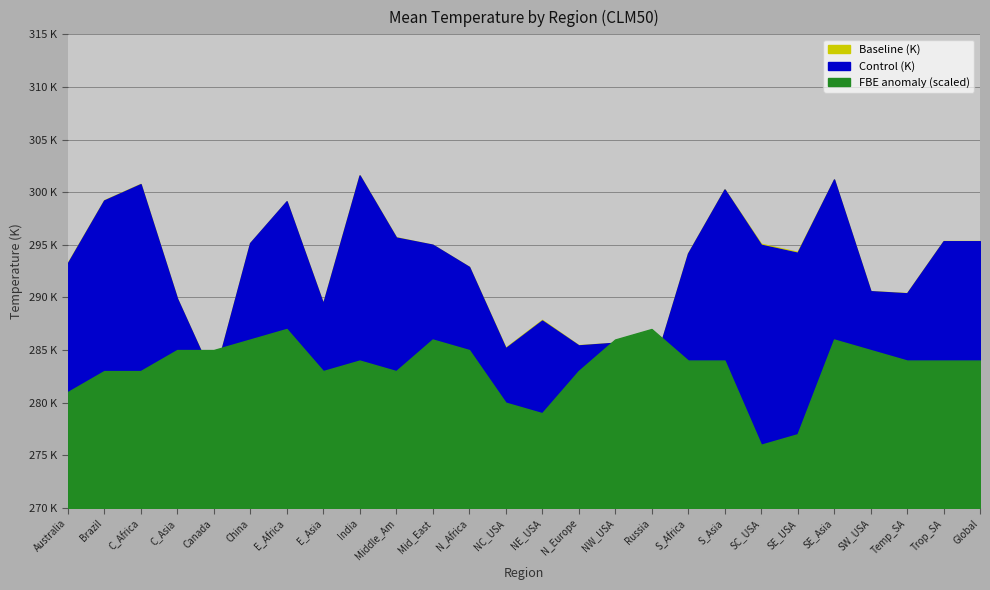

At Global, list the series in order from smallest to largest.

FBE anomaly (scaled), Control (K), Baseline (K)